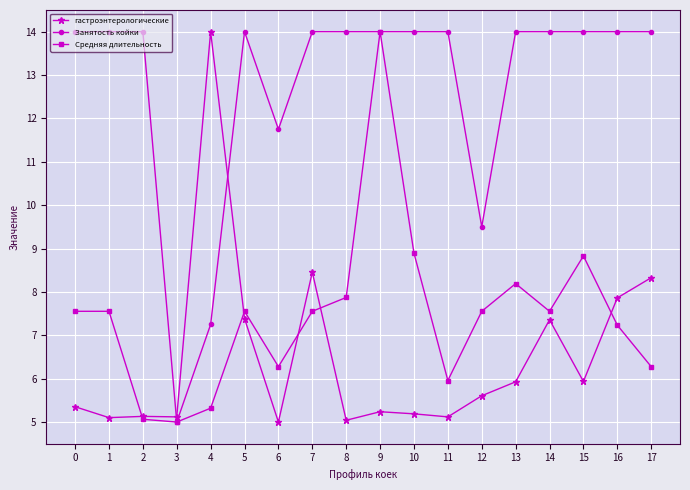

Which series has the largest total across all categories?

Занятость койки